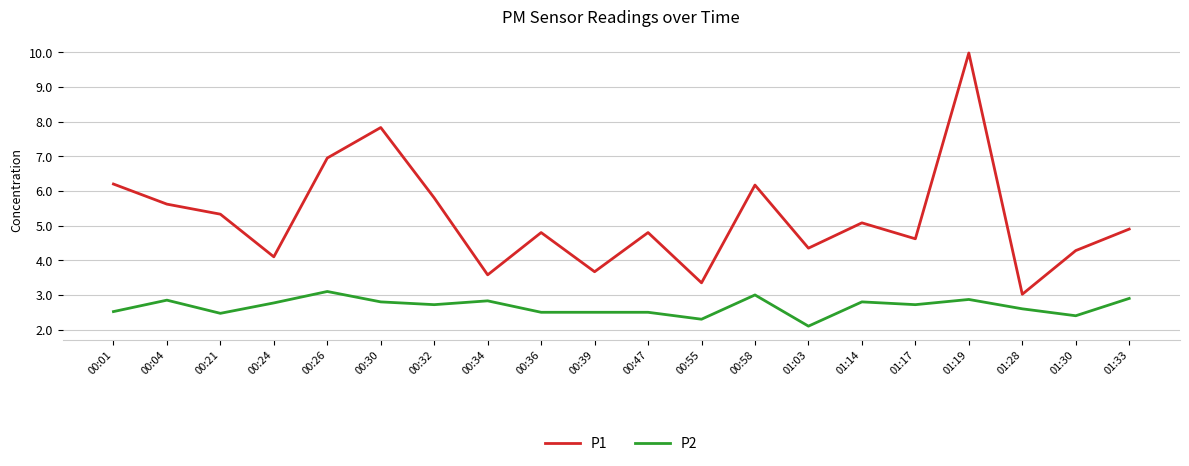

True or false: P1 and P2 cross at least once.

False